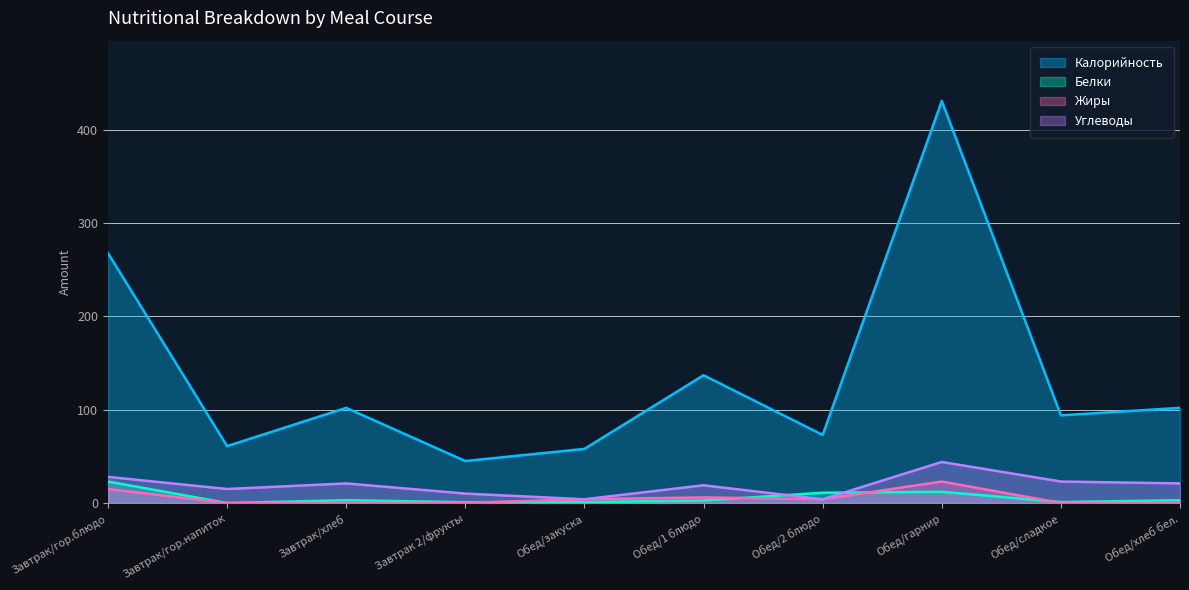

Rank the series at Завтрак/гор.блюдо from highest to lowest value.

Калорийность, Углеводы, Белки, Жиры